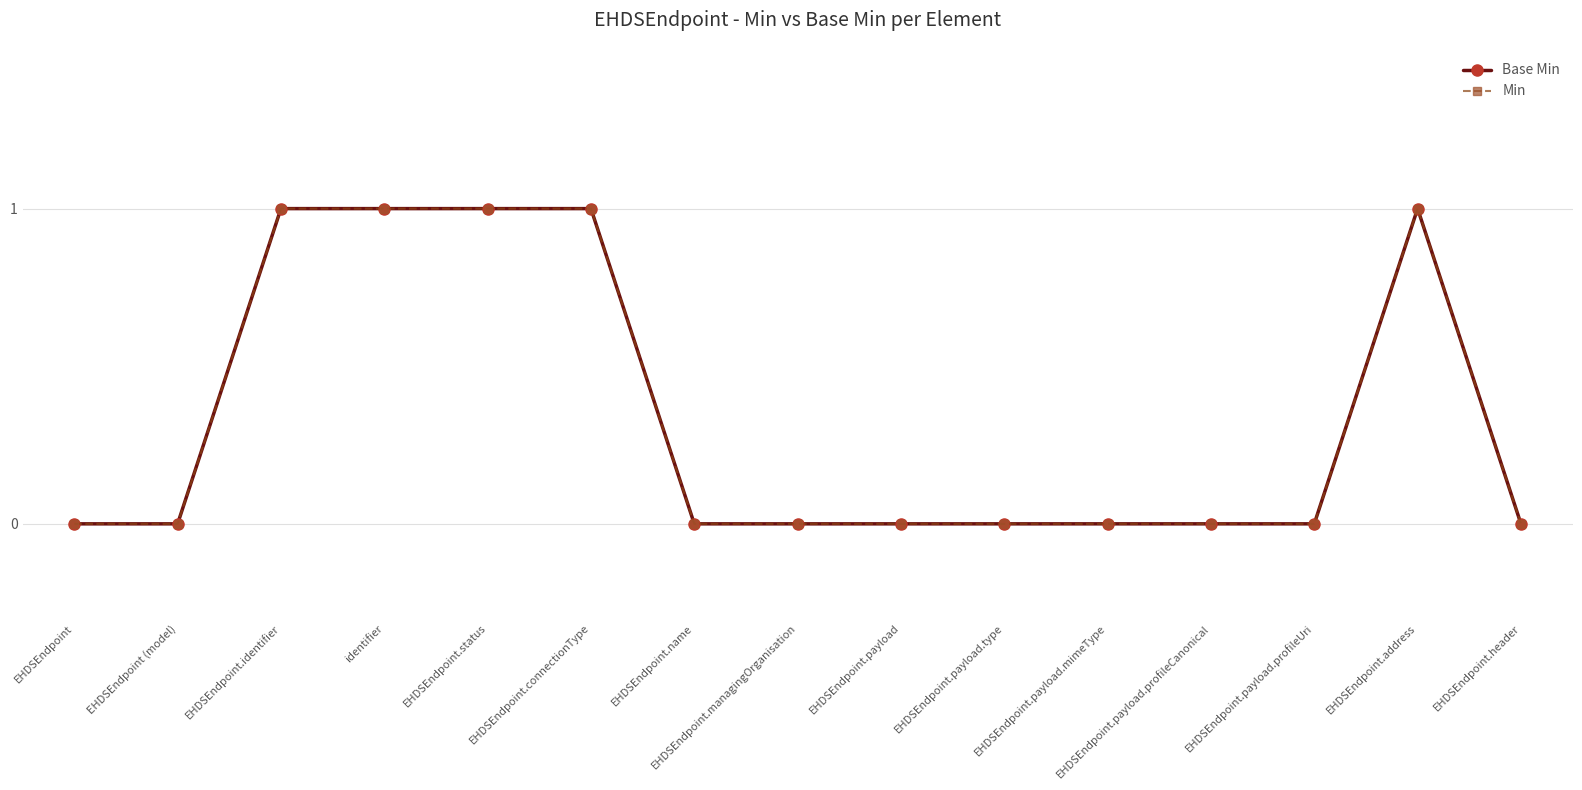

True or false: Base Min and Min intersect in this chart.

False